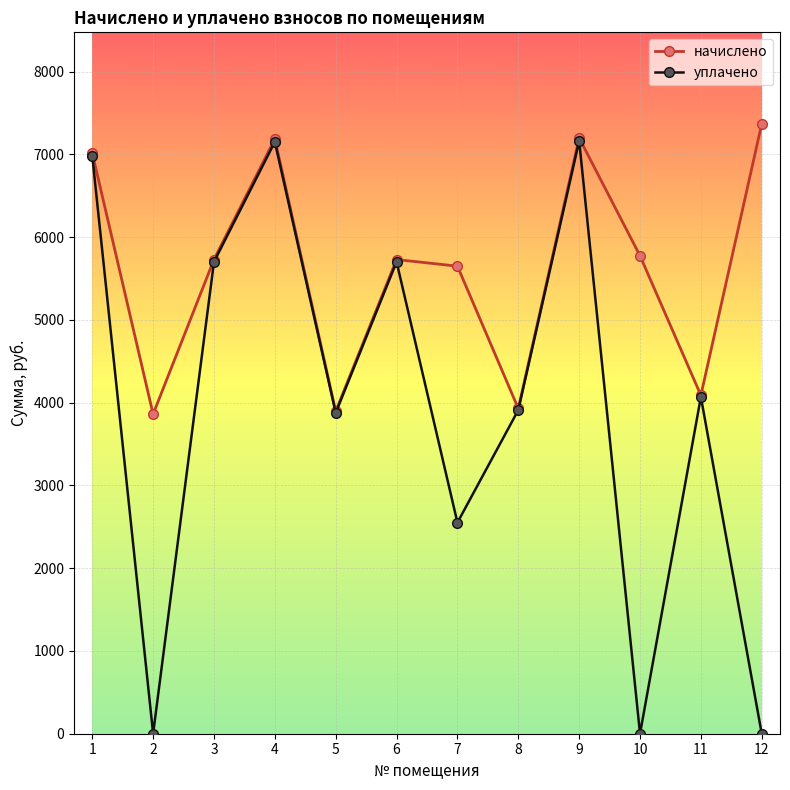

Is this an area chart (filled region under the line)?

No